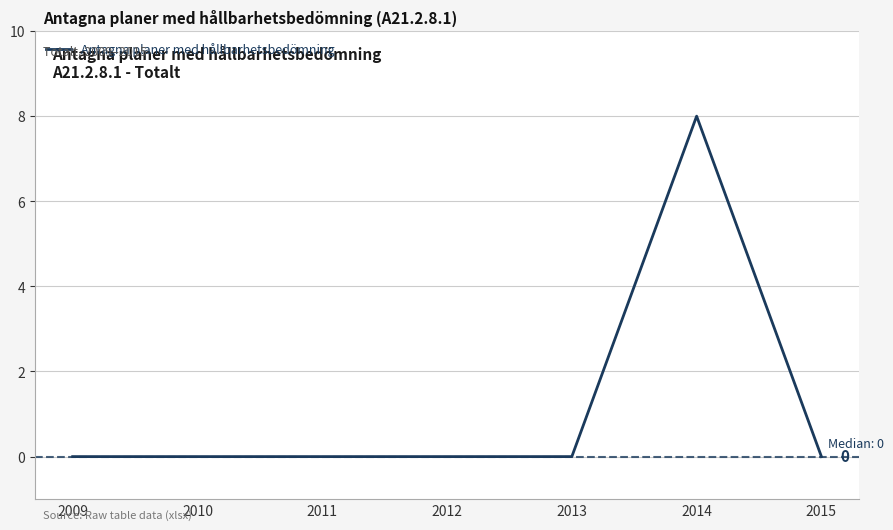

Does the chart have visible grid lines?

Yes